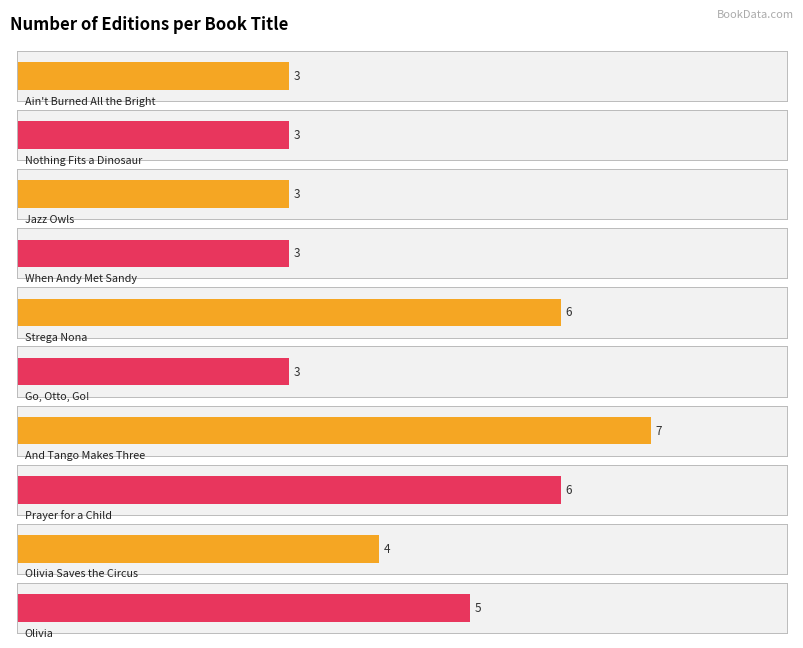

What is the label of the 7th bar from the left?

And Tango Makes Three